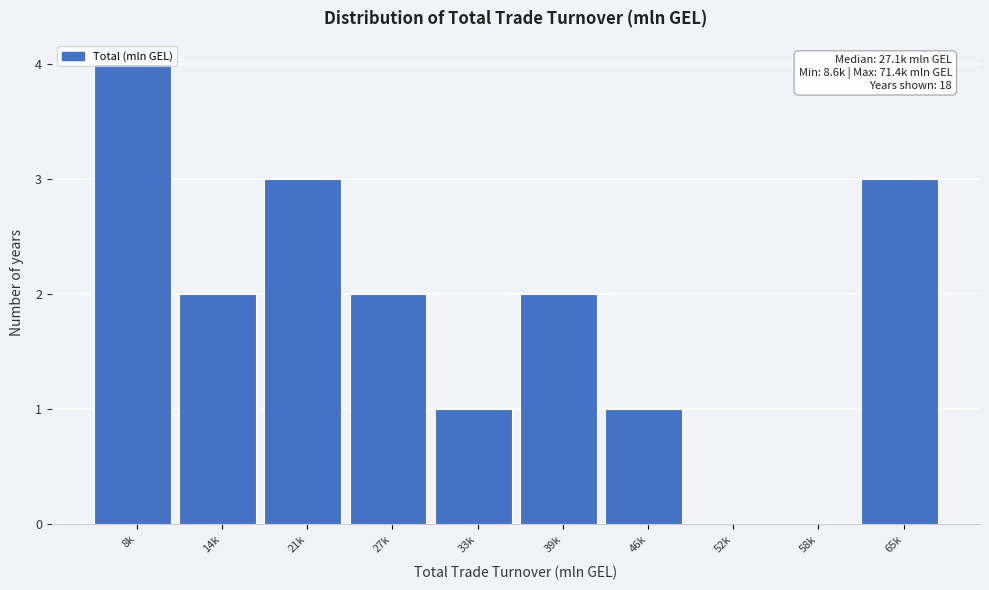

What is the sum of all values?

18